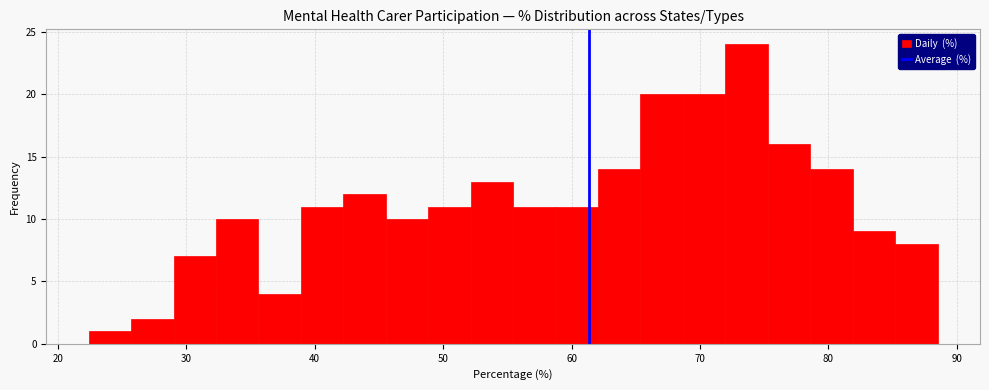

Read against the x-axis, roughly where is the centre of the tallest bar?

74